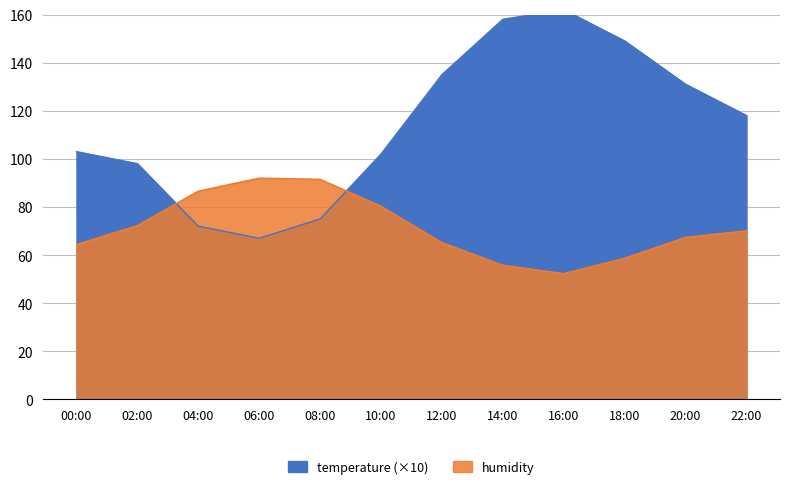

How many data points in Temperature are less than 118?

6